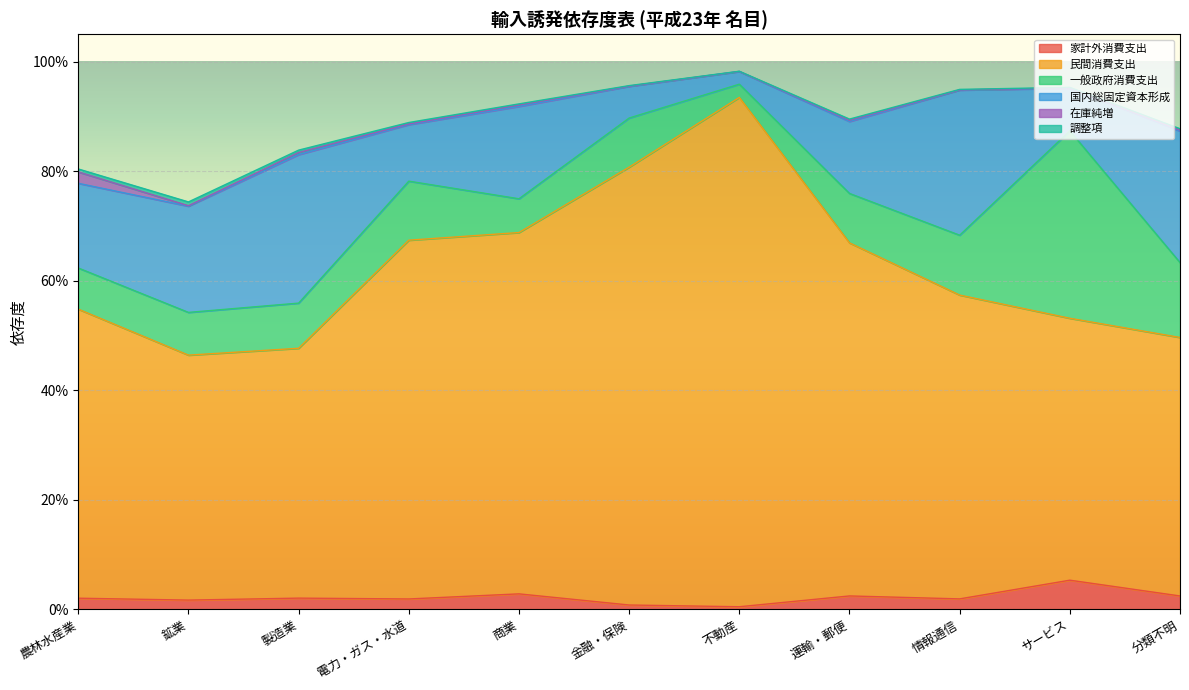

What position from the left is 情報通信?

9